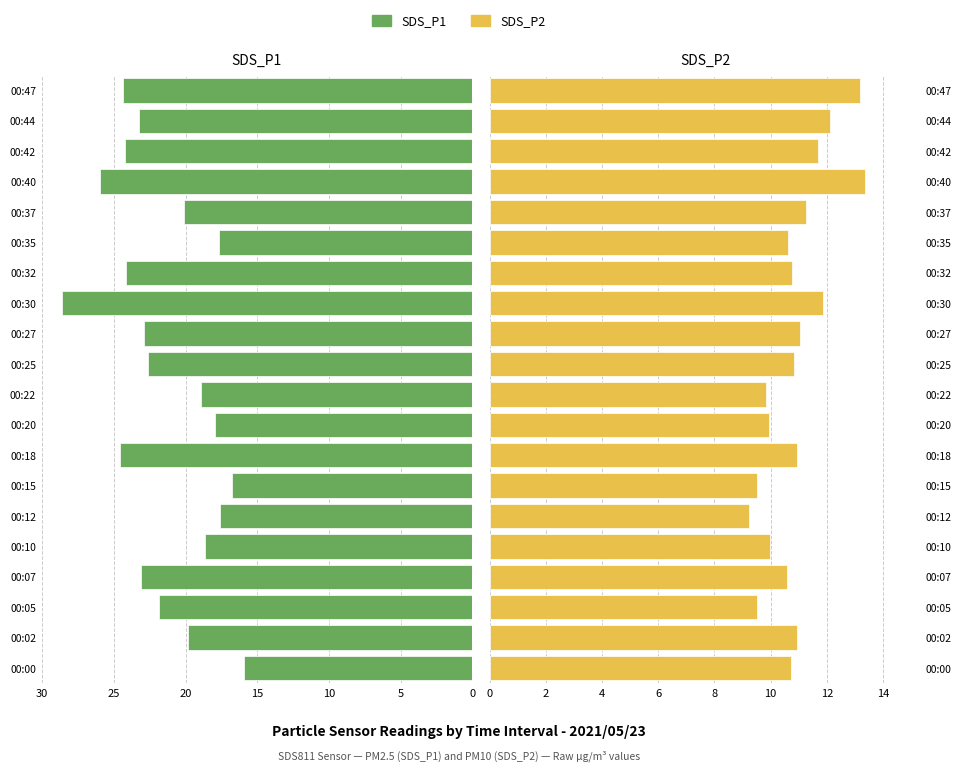

Which series has the widest spread of values?

SDS_P1